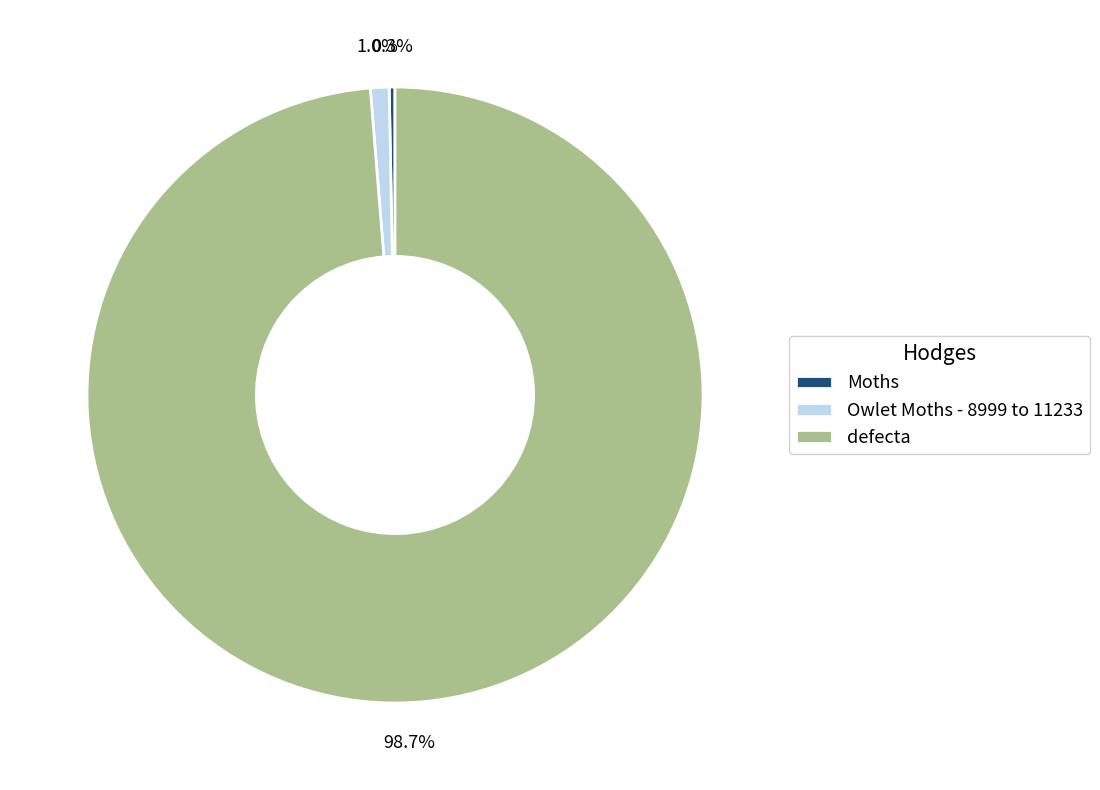

How many slices are in this pie chart?

3